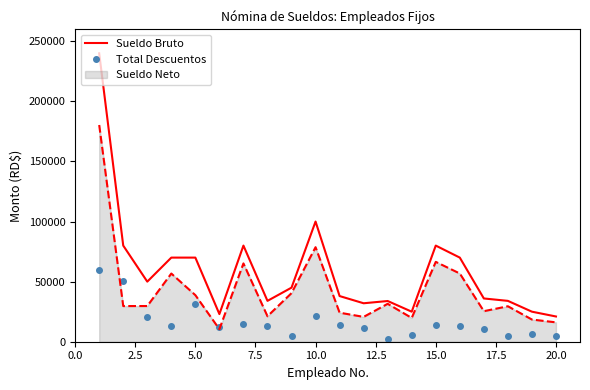

Rank the series by their maximum value, from highest to lowest.

Sueldo Bruto, Sueldo Neto, Total Descuentos